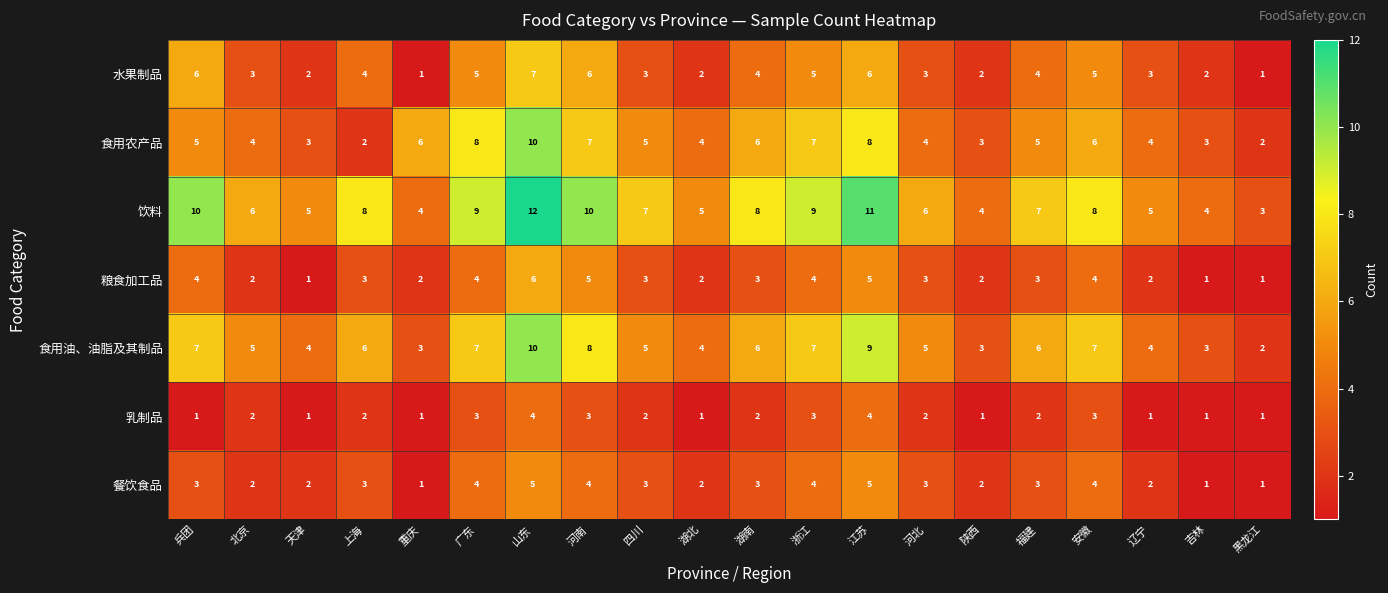

What is the total value across all series at 福建?

30